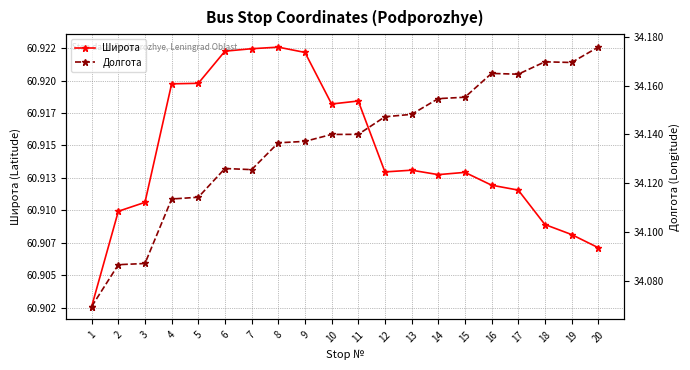

What is the approximate value of Широта at 9?

60.9